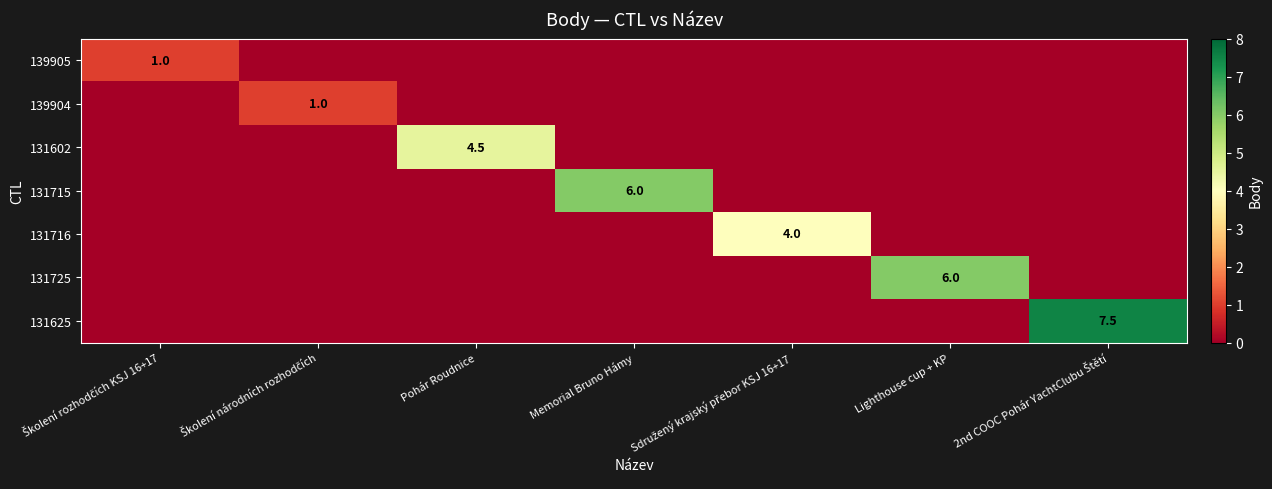

What is the spread (max minus min) of values at Lighthouse cup + KP?

6.0